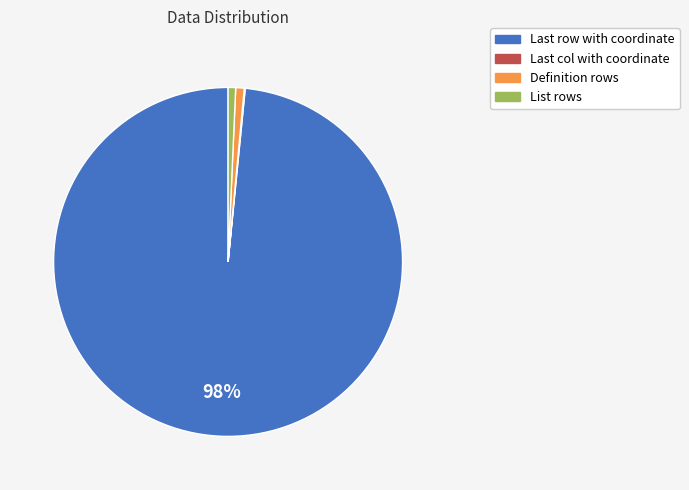

Which slice represents more than half of the pie?

Last row with coordinate